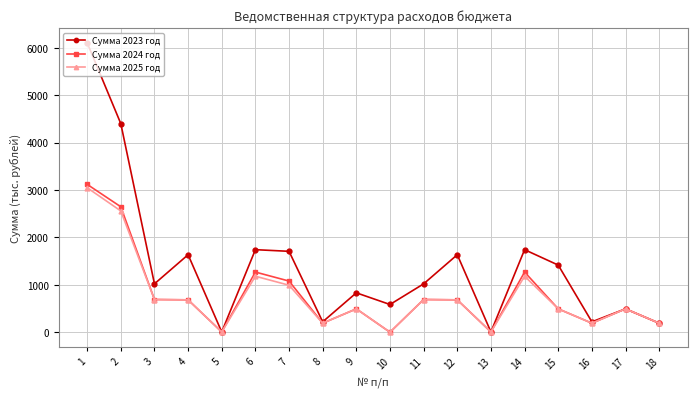

What is the value of the Сумма 2023 год point at the 15th from the left?

1416.5